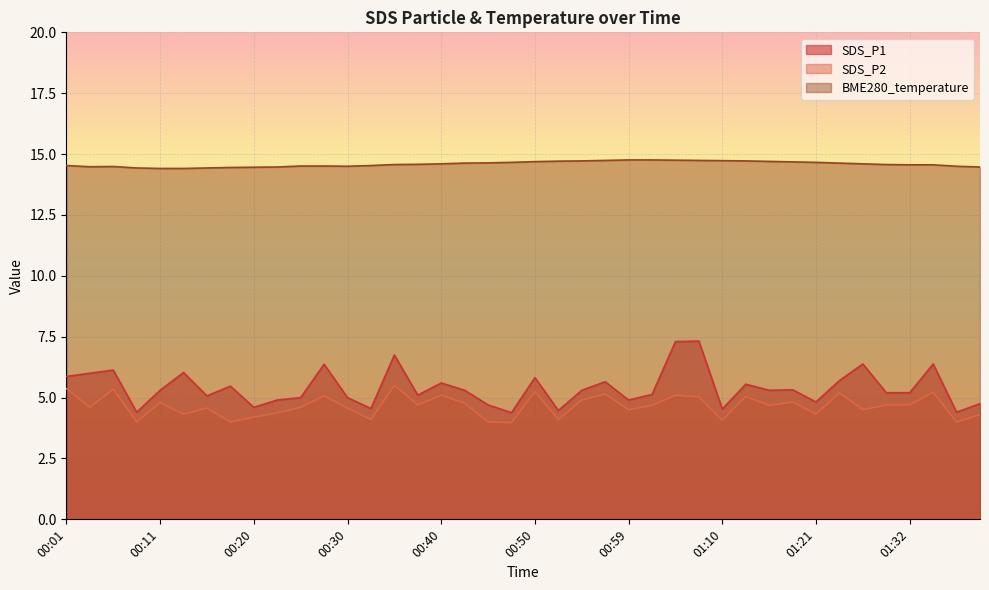

Which series changed the most between 00:25 and 00:47?

SDS_P2